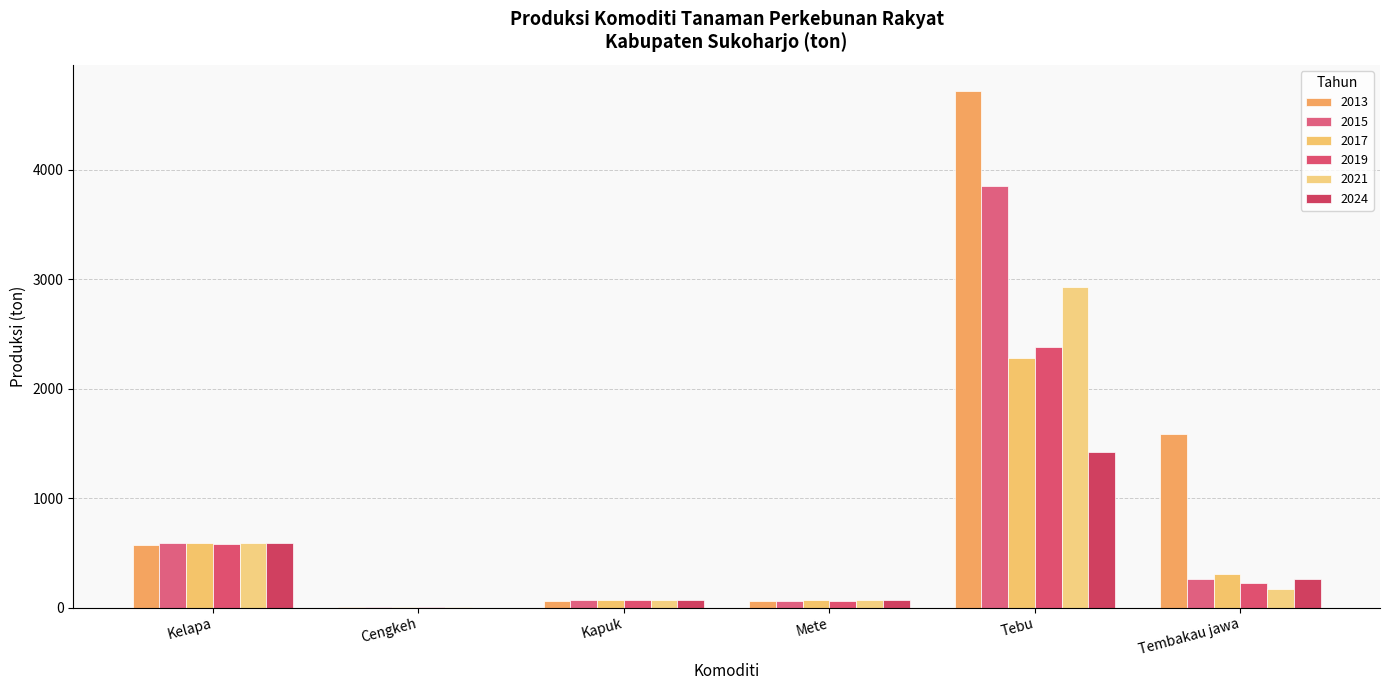

List the series in order of their peak value, lowest first.

2024, 2017, 2019, 2021, 2015, 2013